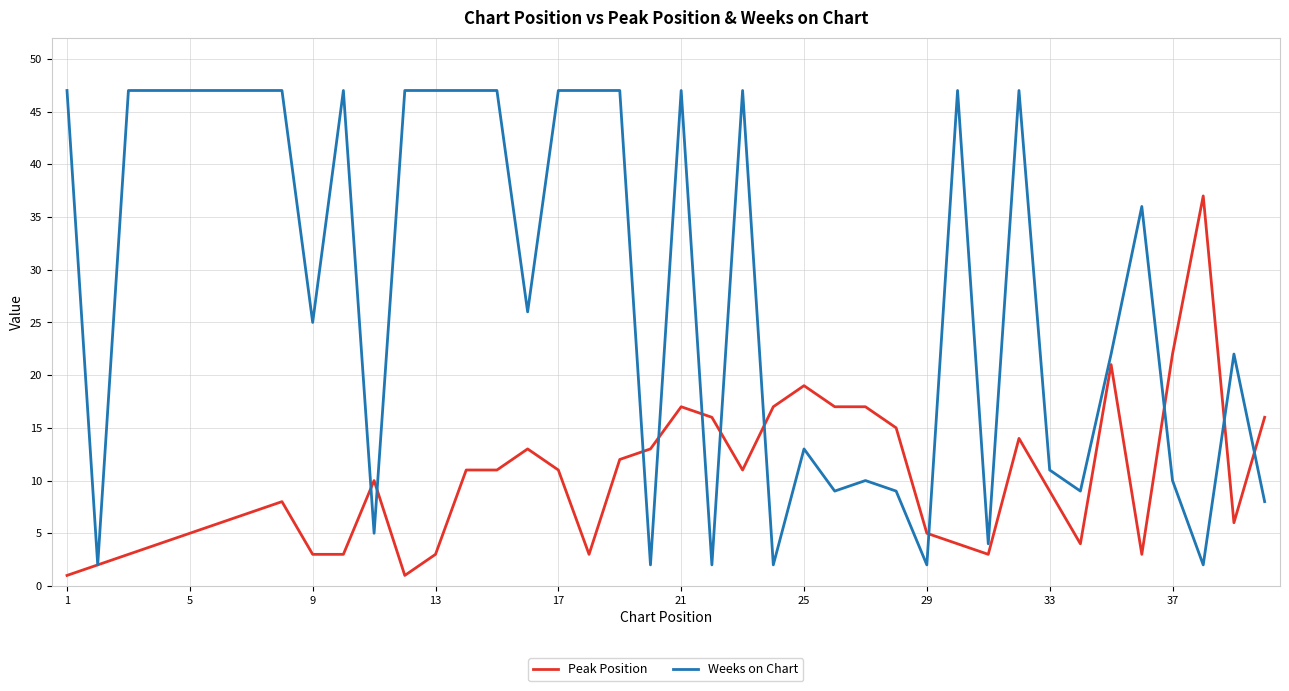

Rank the series by their average value, from highest to lowest.

Weeks on Chart, Peak Position